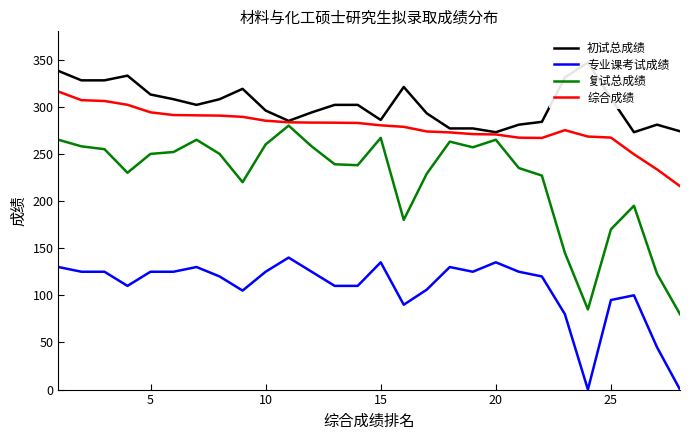

What is the highest value of the 综合成绩 series?

316.1